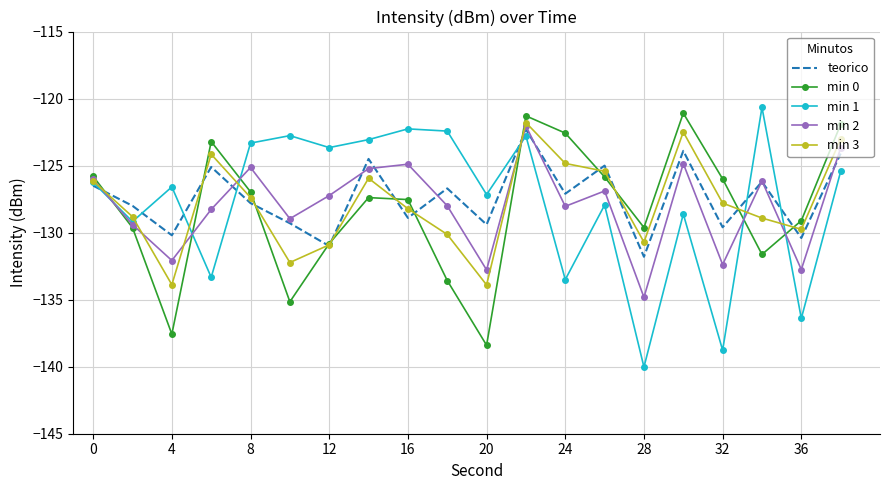

What is the maximum value for min 2?

-122.0